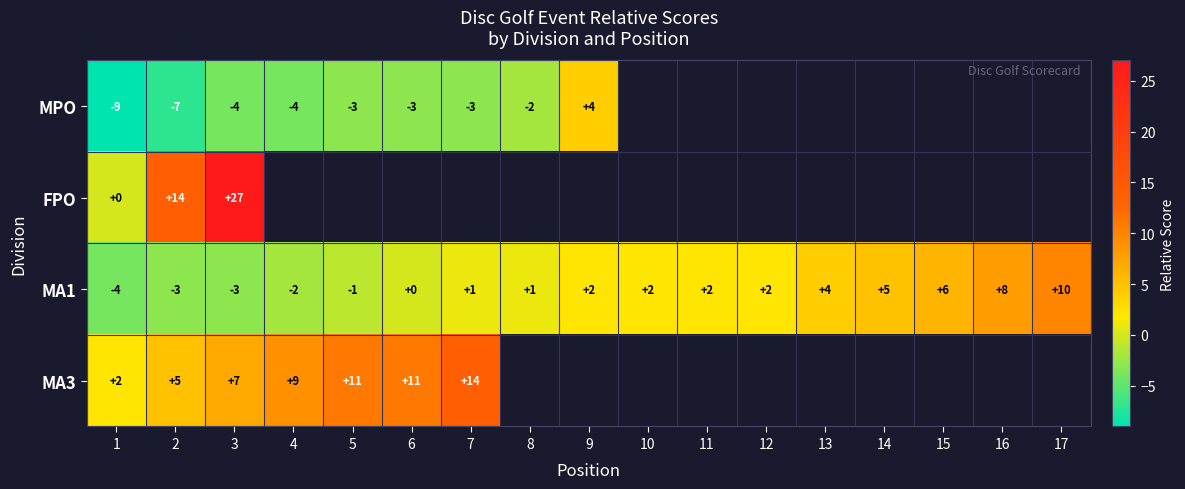

What is the smallest value displayed?

-9.0